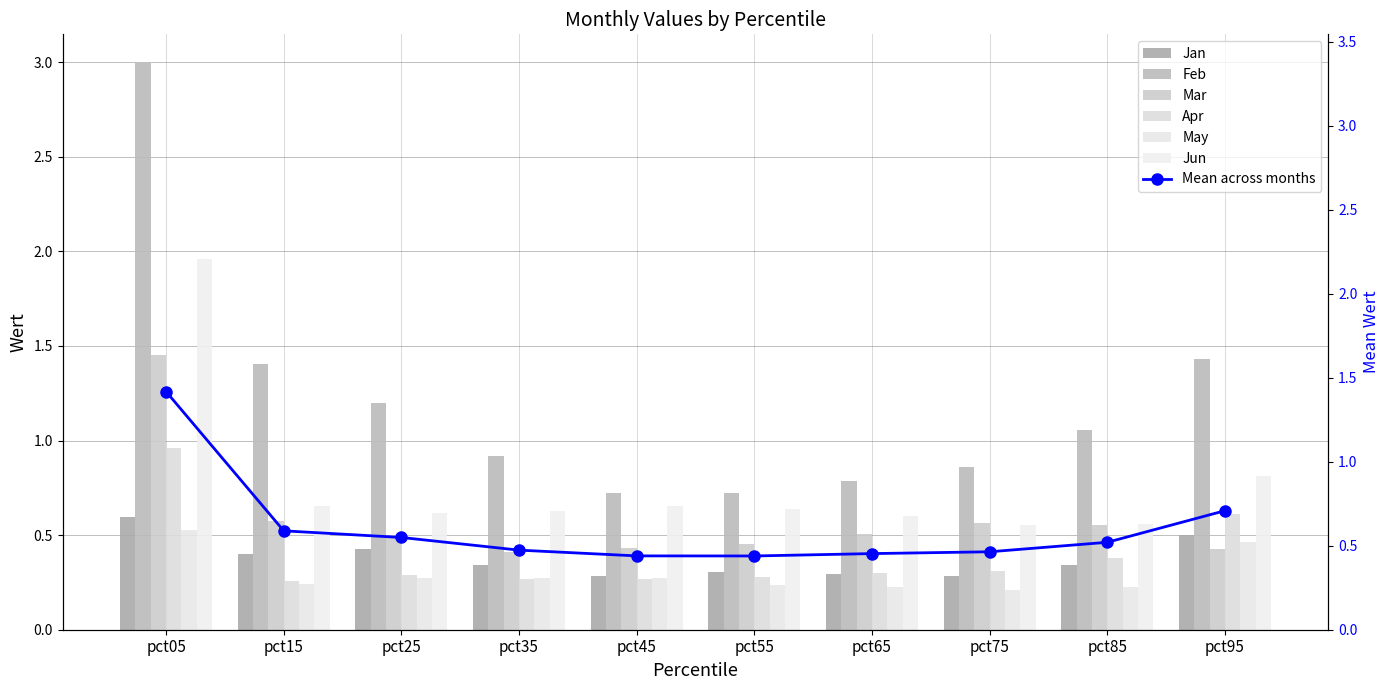

Rank the series by their maximum value, from lowest to highest.

May, Jan, Apr, Mar, Jun, Feb